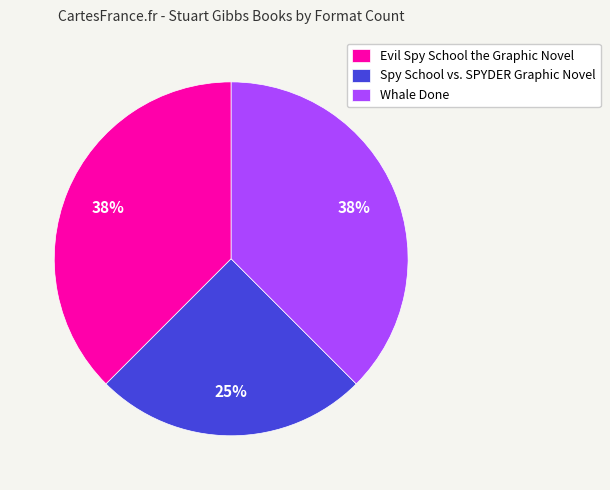

Which slice is the smallest?

Spy School vs. SPYDER Graphic Novel